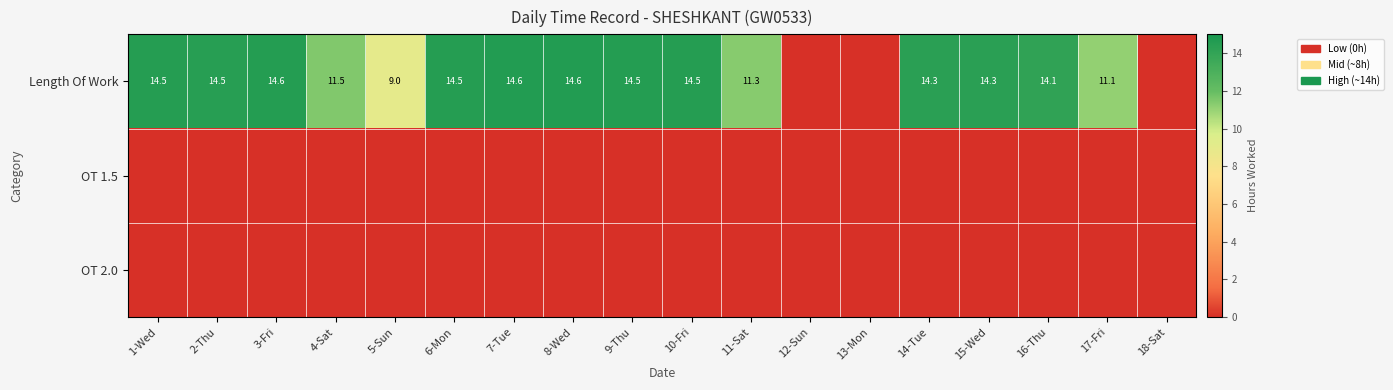

Which has a higher value, 5-Sun or 11-Sat?

11-Sat